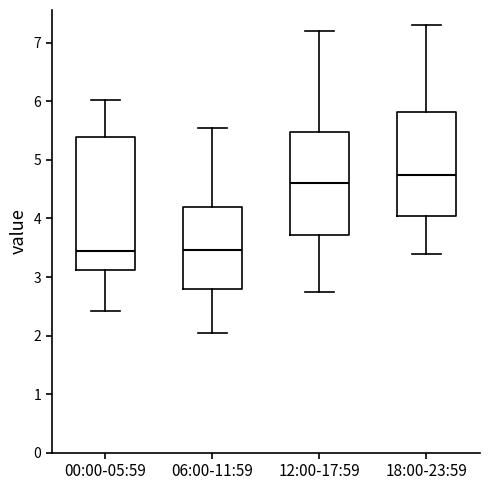

Where is the upper edge of the box for 12:00-17:59 on the y-axis? The values are not printed on the chart, so give them approximately, as read against the axis.

5.5